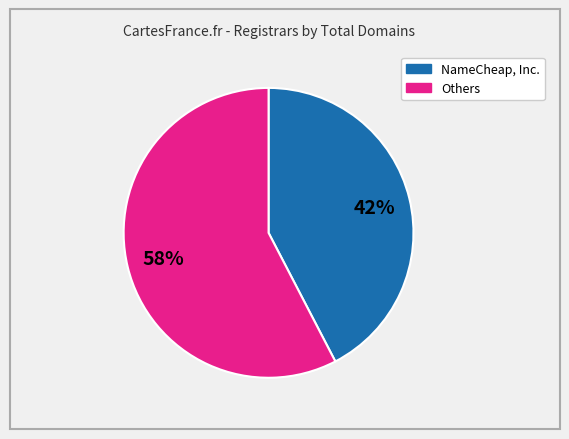

Is there any slice that represents more than half of the pie?

Yes